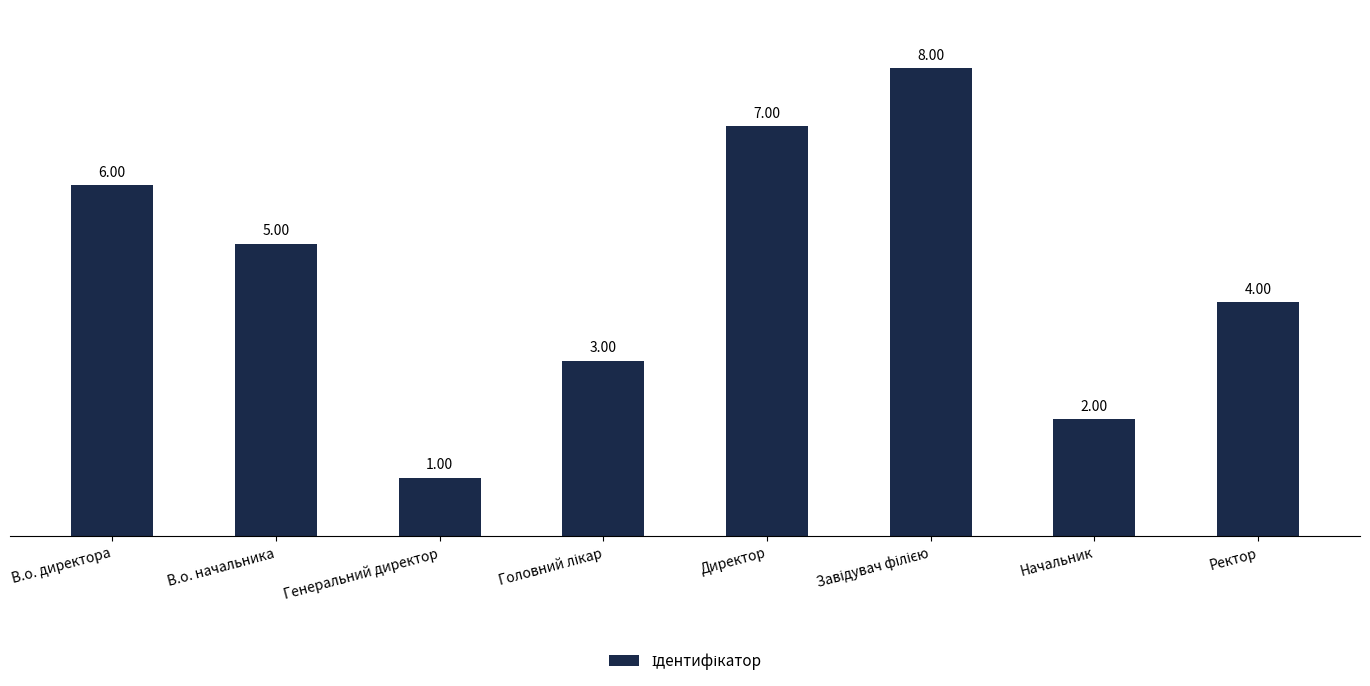

What position from the left is Начальник?

7